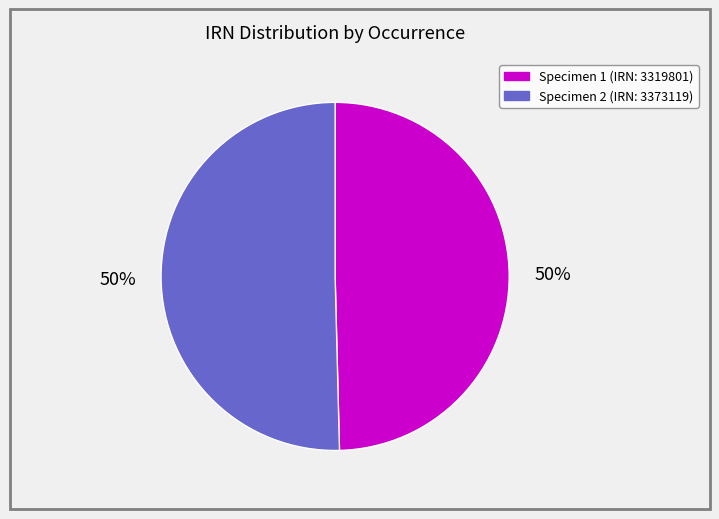

How many segments does this pie chart have?

2